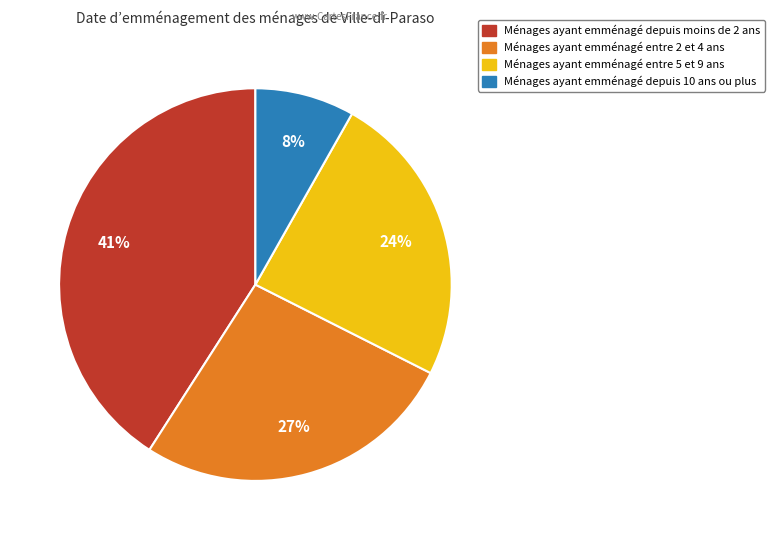

To the nearest percent, what is the difference between the largest and smallest slice percentages?

33%